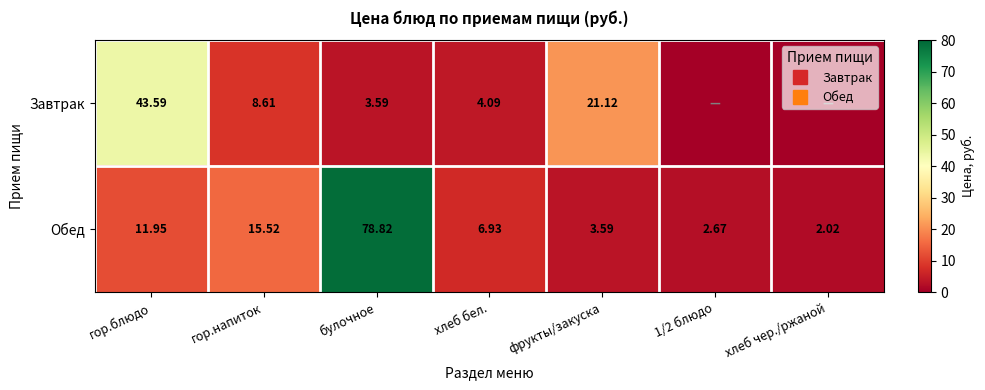

Is the value of Завтрак at булочное greater than the value of Обед at хлеб бел.?

No